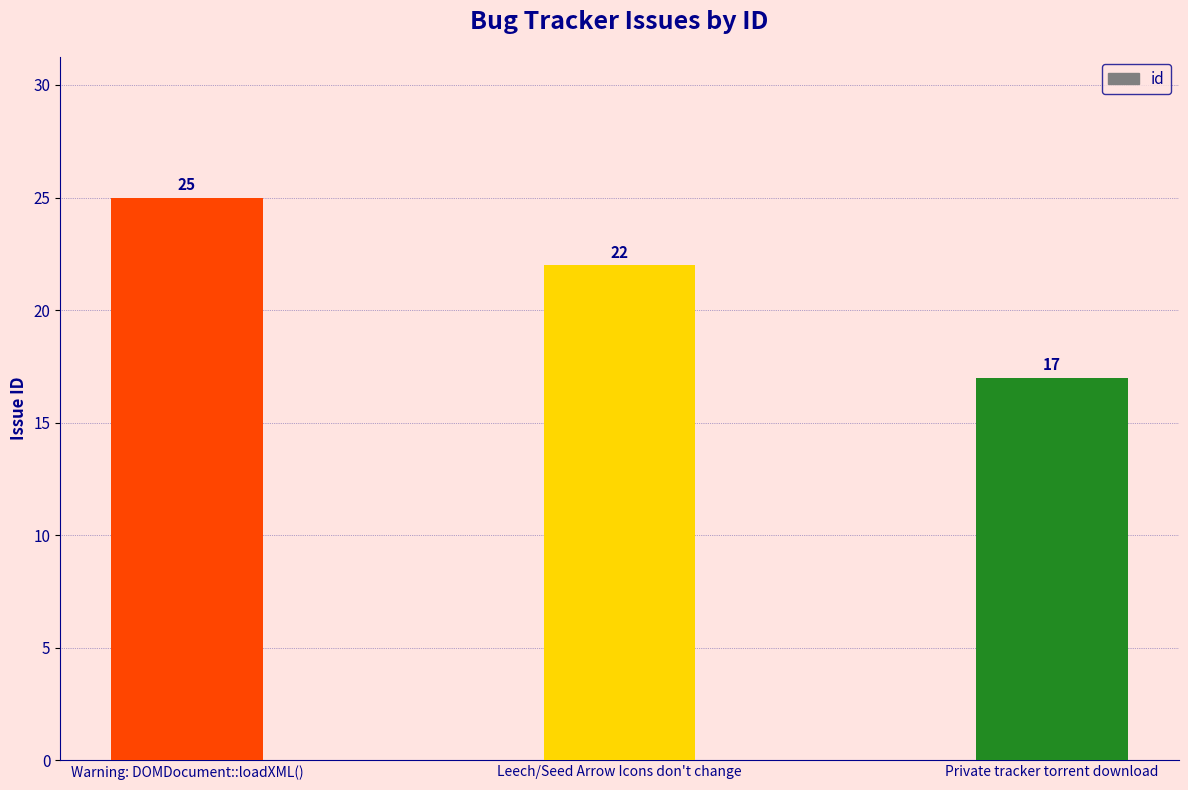

What is the difference between the second highest and minimum values?

5